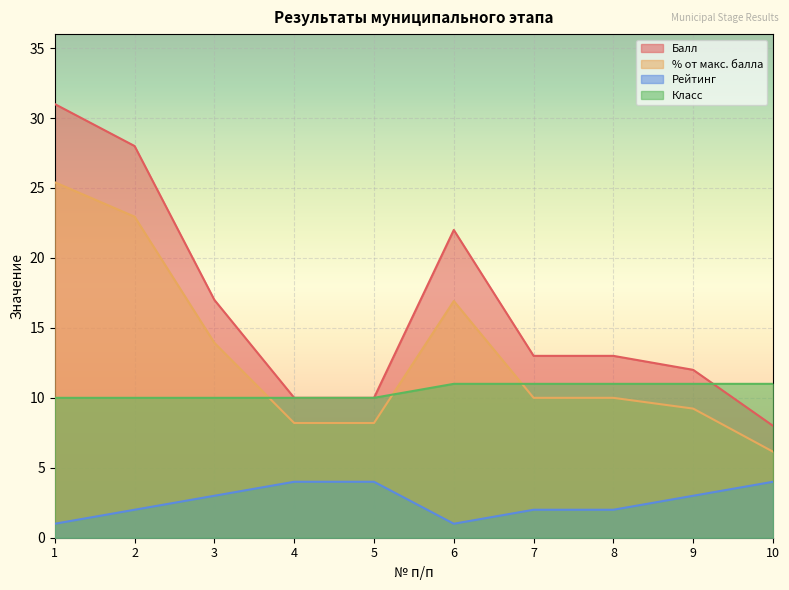

List the series in order of their overall mean, lowest first.

Рейтинг, Класс, % от макс. балла, Балл